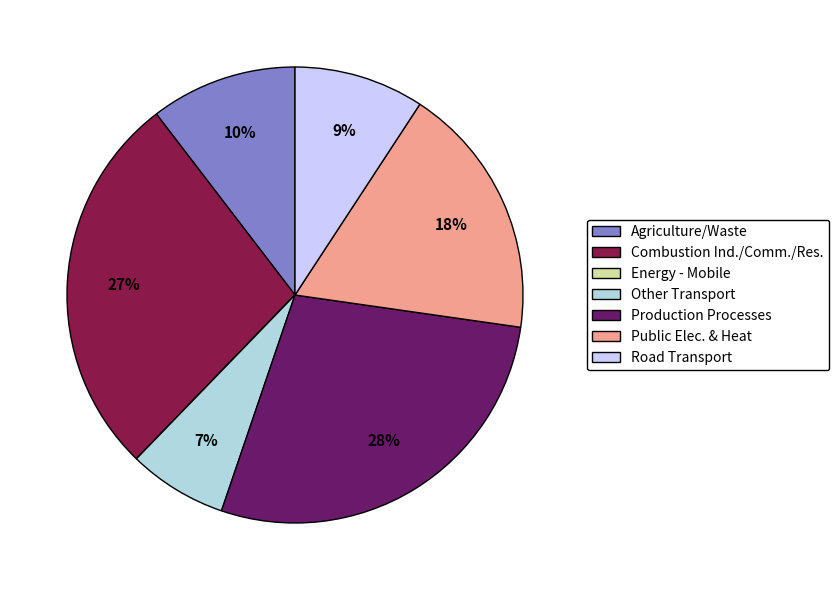

To the nearest percent, what portion does Road Transport represent?

9%